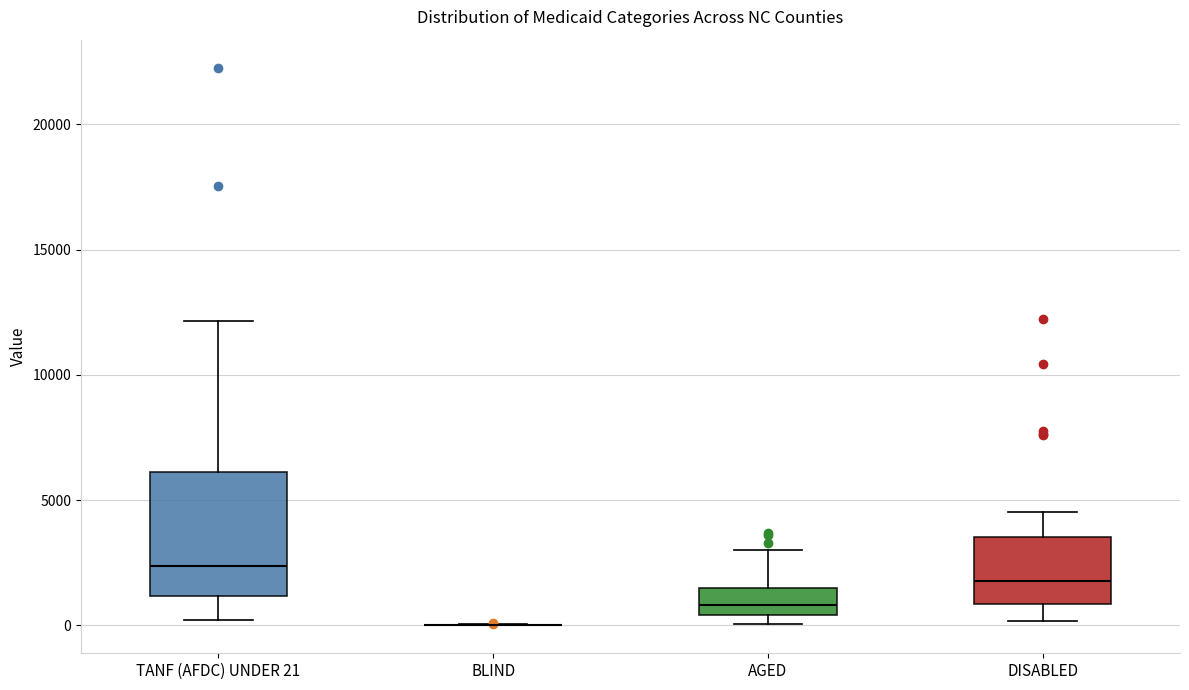

Comparing the boxes themselves (not the whiskers), which one is the tallest?

TANF (AFDC) UNDER 21